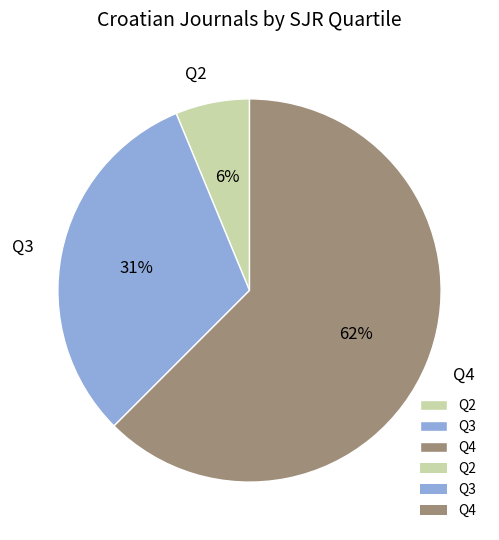

To the nearest percent, what is the difference between the Q4 and Q3 slice percentages?

31%